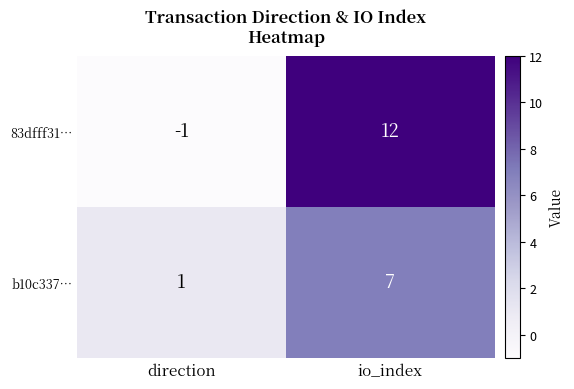

Count the number of data series in this chart.

2